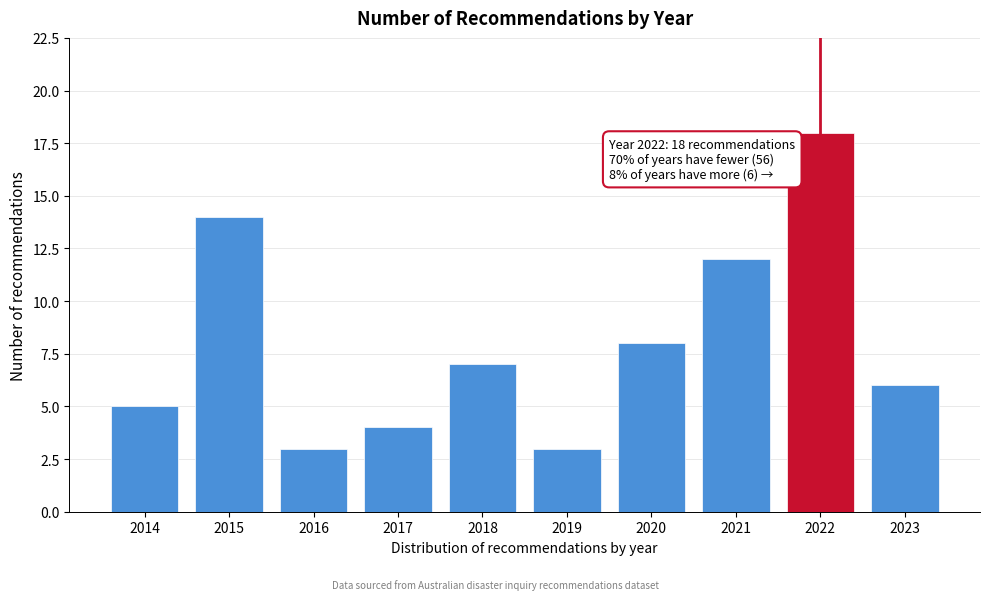

Reading right to left, what are all the values shown in this chart?

2023=6	2022=18	2021=12	2020=8	2019=3	2018=7	2017=4	2016=3	2015=14	2014=5